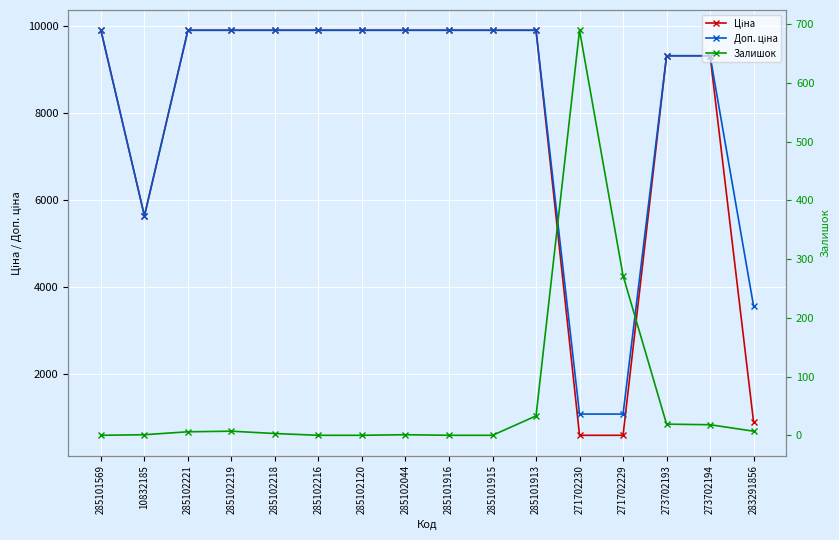

The Доп. ціна series shows 1074.5 at 271702230. True or false?

True